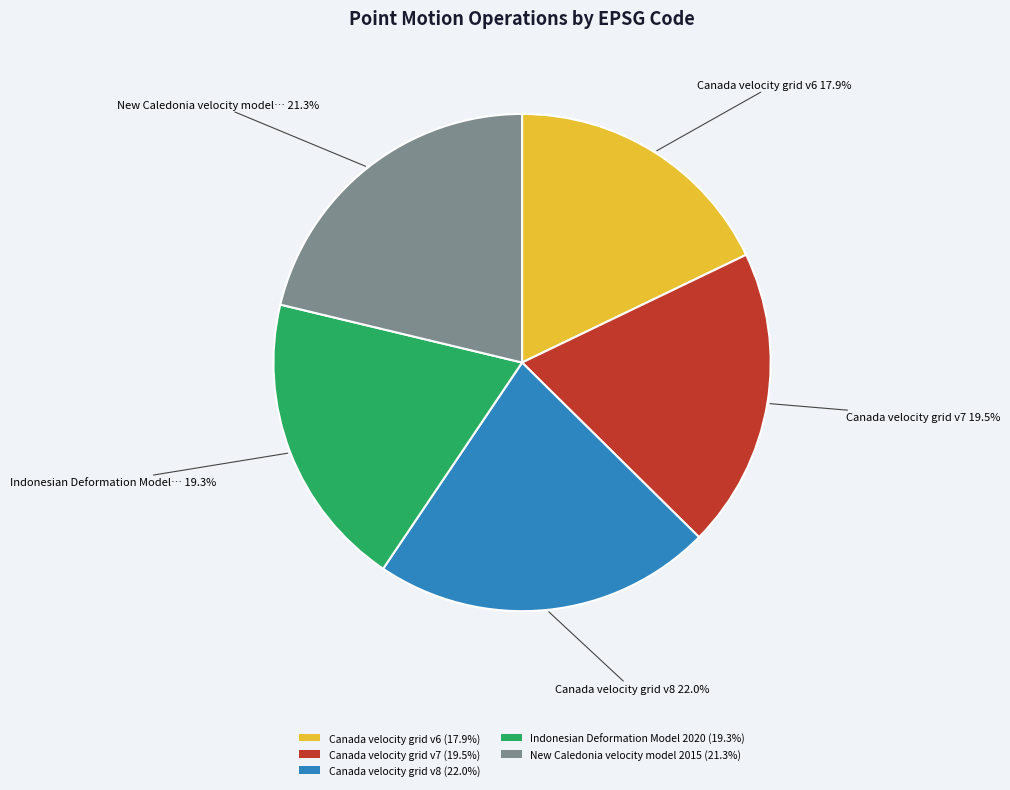

How many segments does this pie chart have?

5